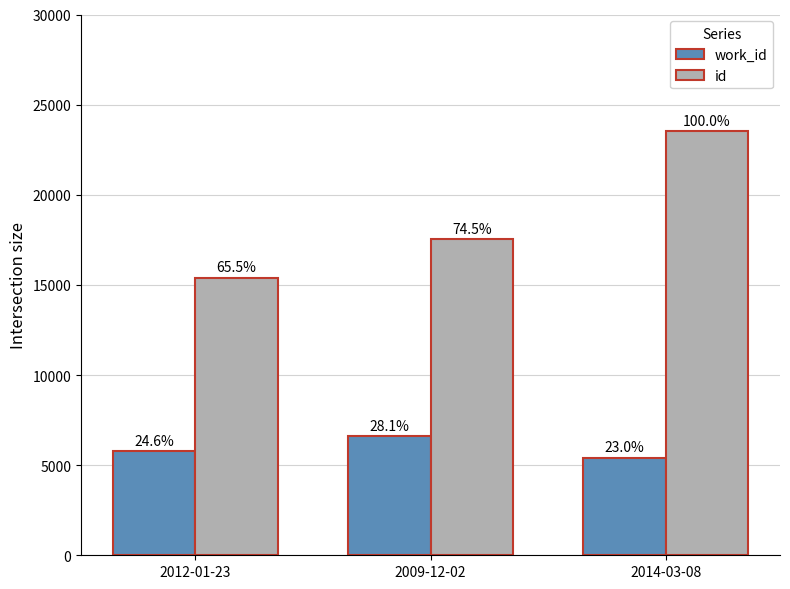

How many groups of bars are there?

3